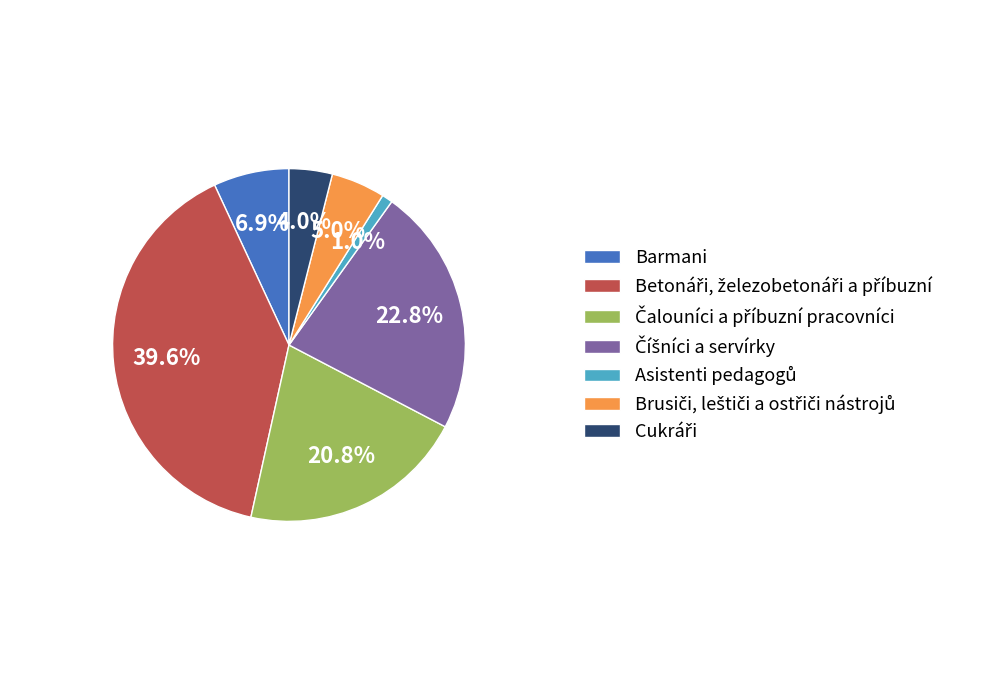

Is there a majority slice in this chart?

No